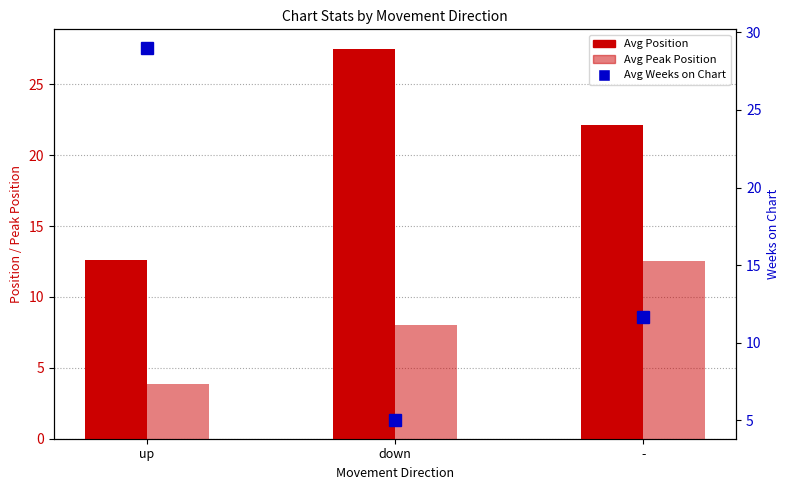

Is it true that Avg Peak Position equals 3.9 at up?

True